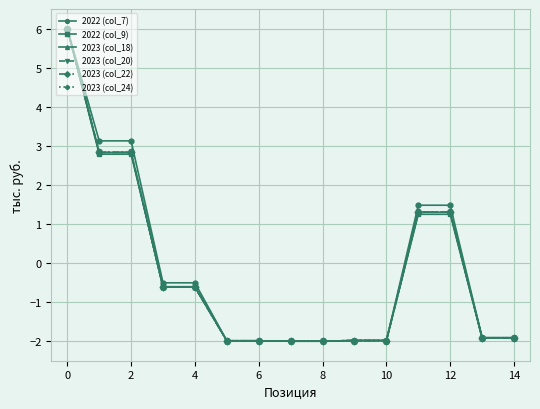

True or false: 2022 (col_7) and 2023 (col_18) intersect in this chart.

False